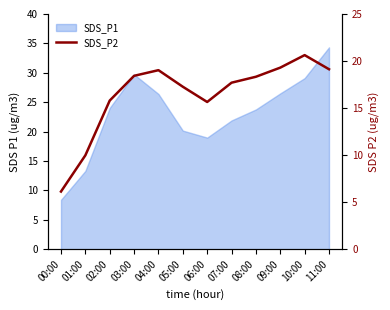

The chart shows a value of 7.0 at 10:00. True or false?

False